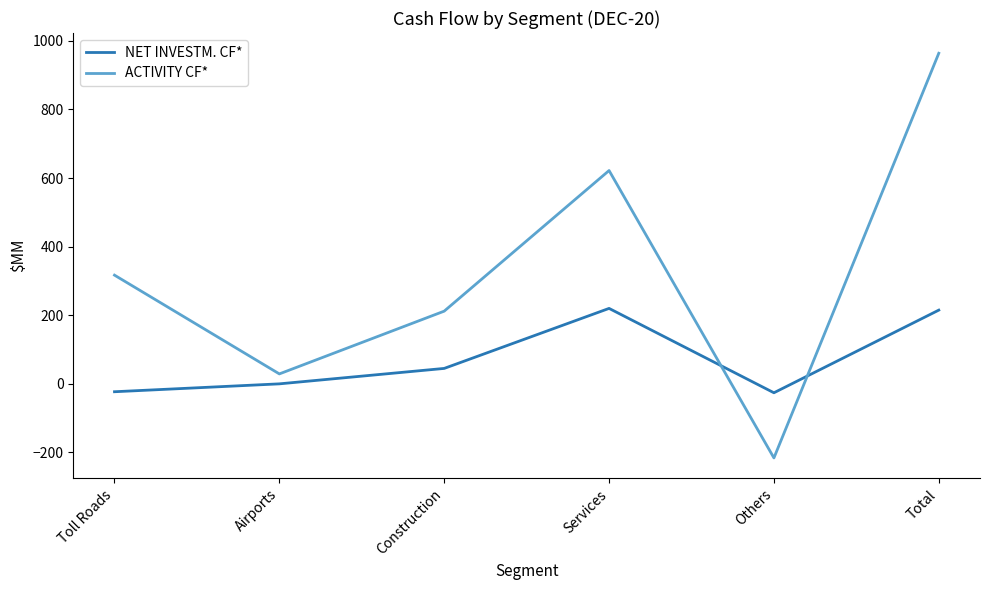

What is the sum of the NET INVESTM. CF* values at Toll Roads and Construction?

22